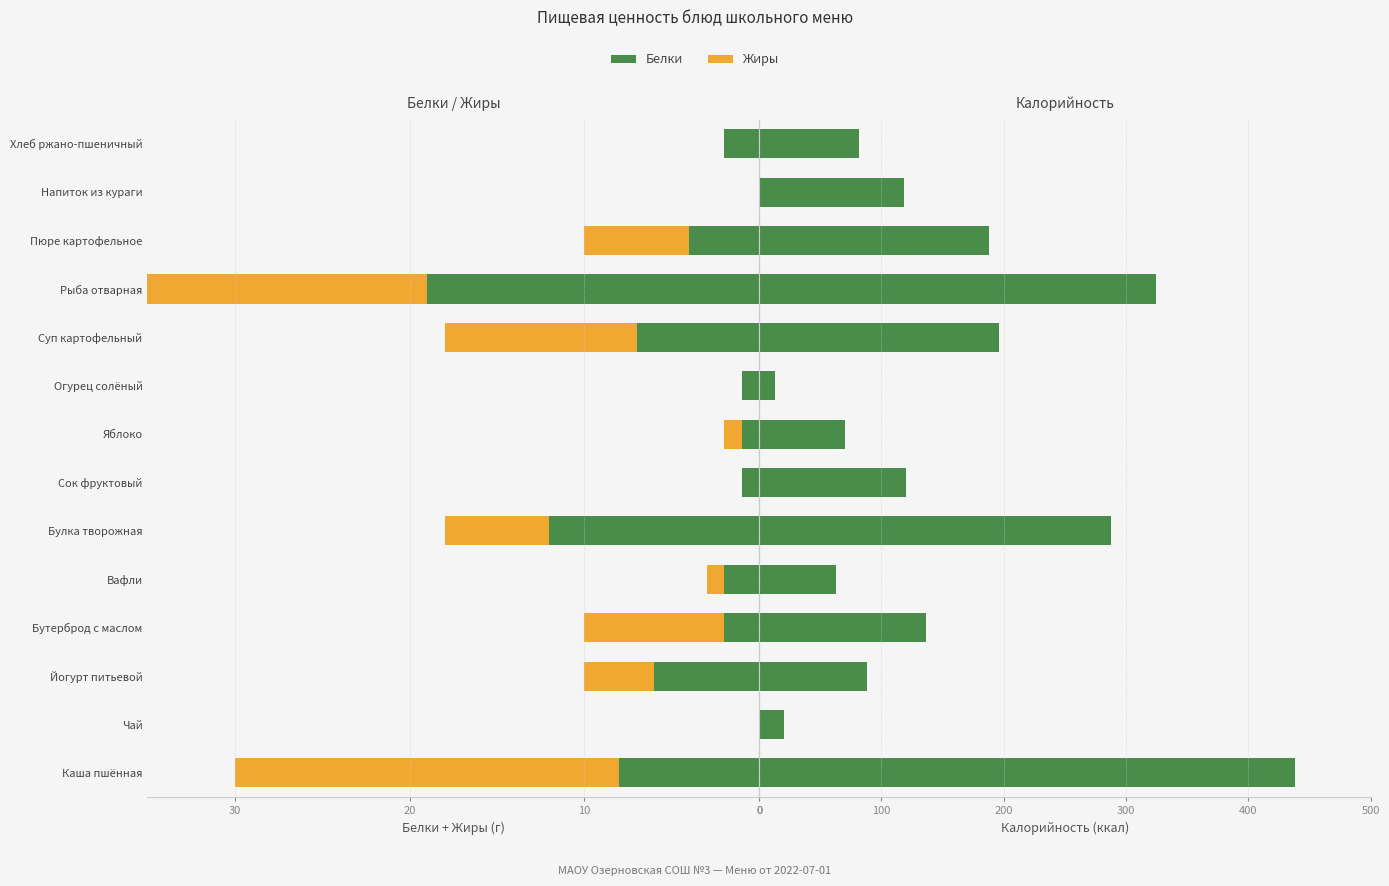

Between Йогурт питьевой and Огурец солёный, which series saw the biggest shift?

Калорийность (÷10)